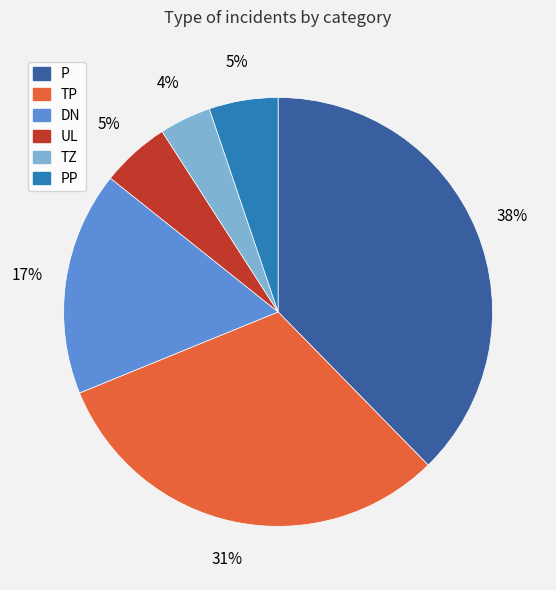

Count the number of slices in the pie.

6